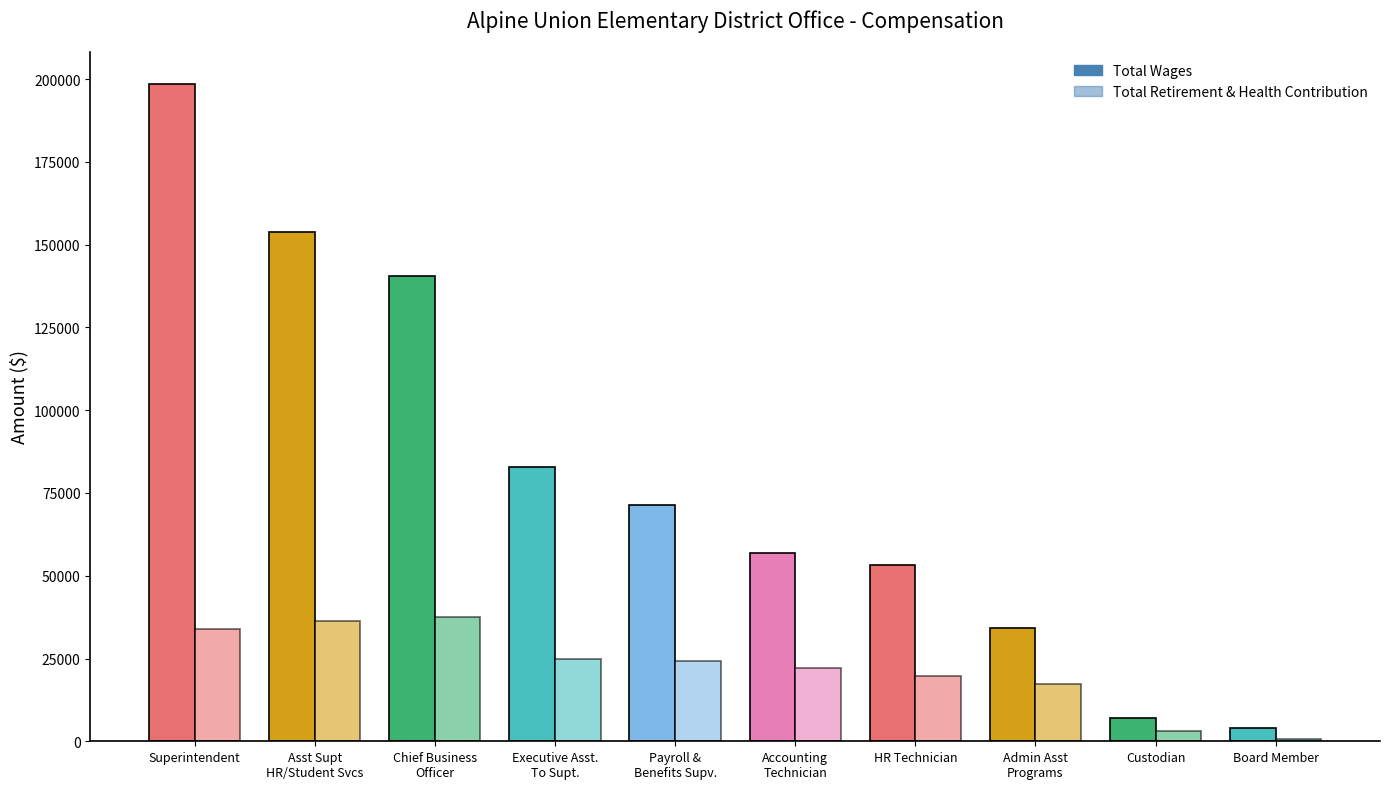

Is it true that Total Retirement & Health Contribution equals 3141 at Custodian?

True